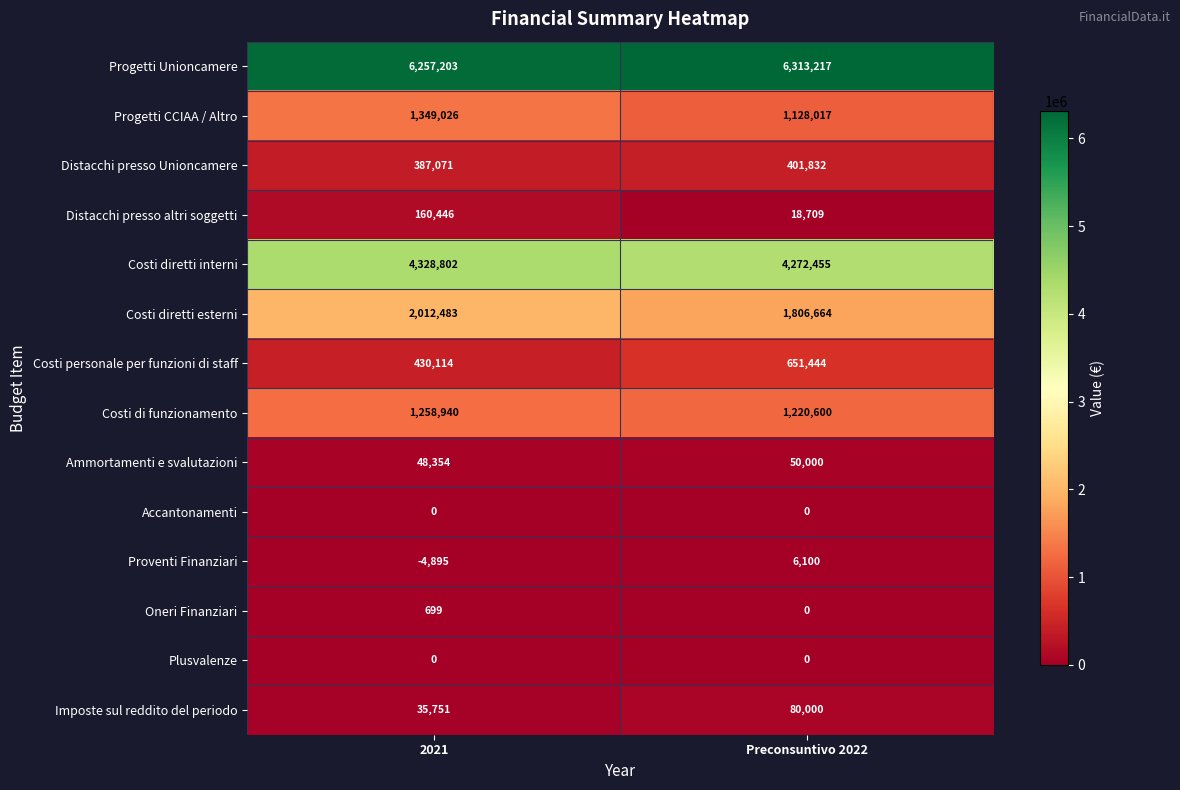

What value does the Distacchi presso Unioncamere series have at Preconsuntivo 2022, to the nearest 50?

401850